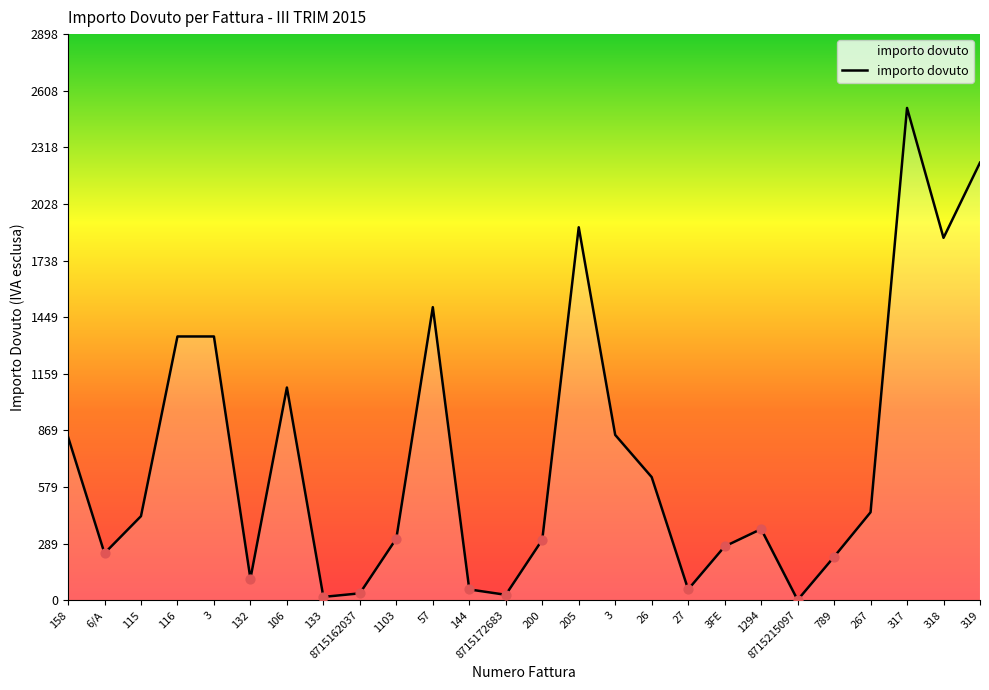

Between 116 and 115, which is larger?

116